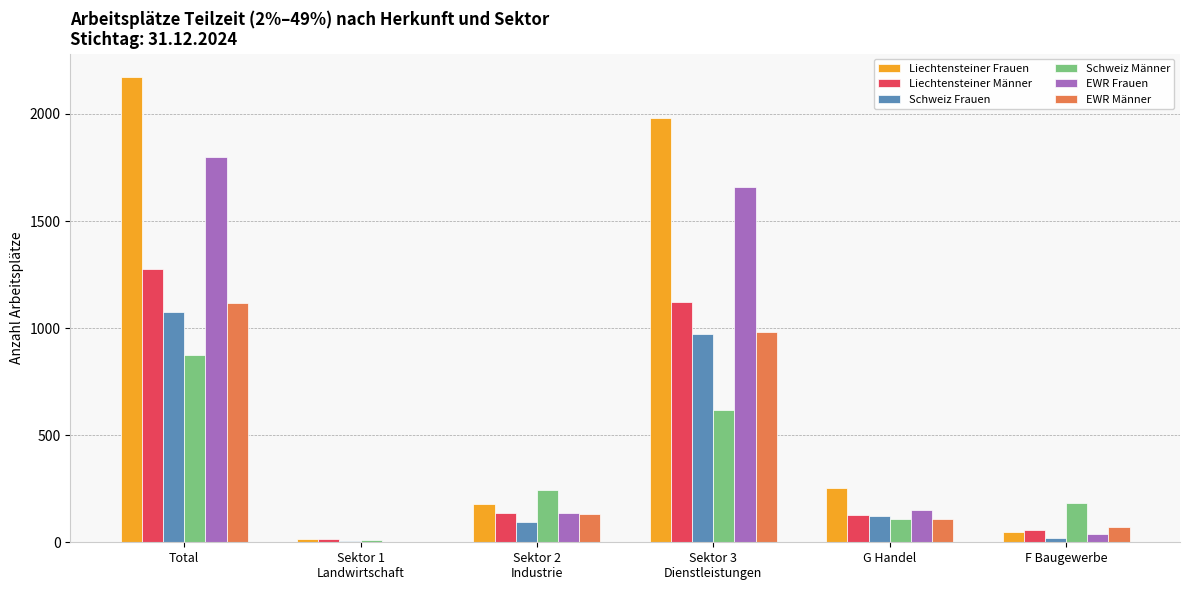

What is the maximum value for EWR Frauen?

1801